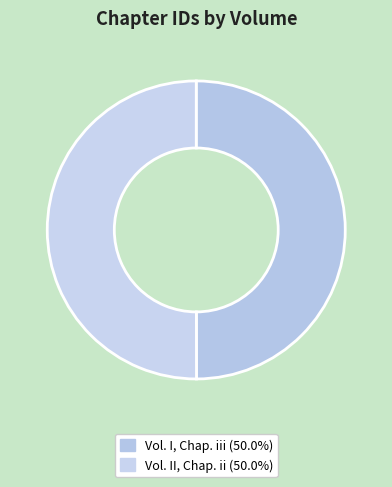

True or false: Vol. I, Chap. iii accounts for 64% of the total.

False